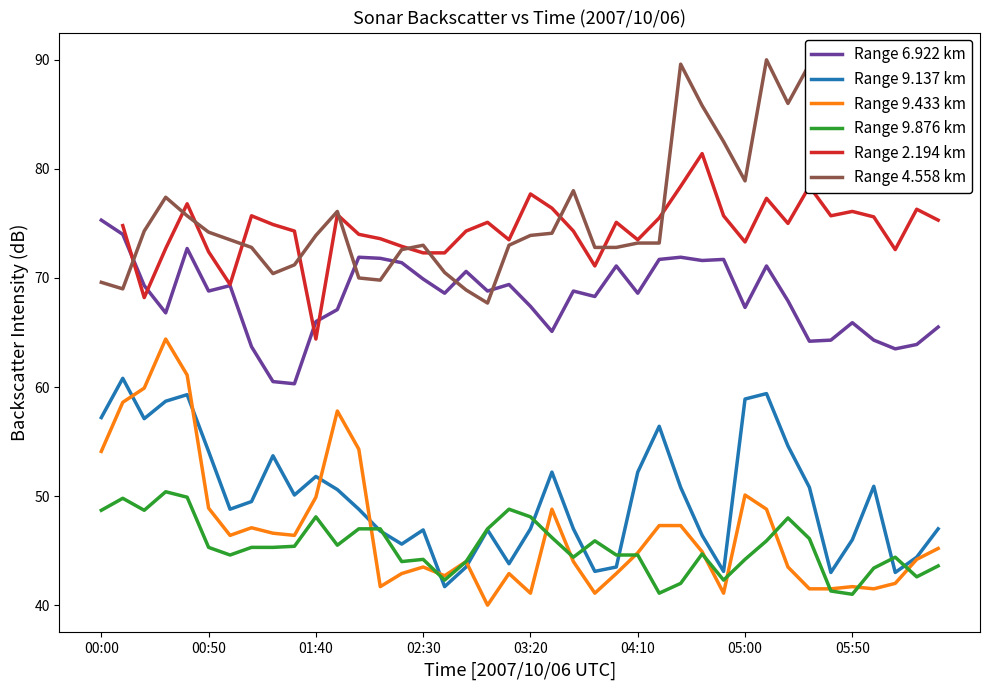

Is the value of Range 6.922 km at 12 greater than the value of Range 9.876 km at 12?

Yes